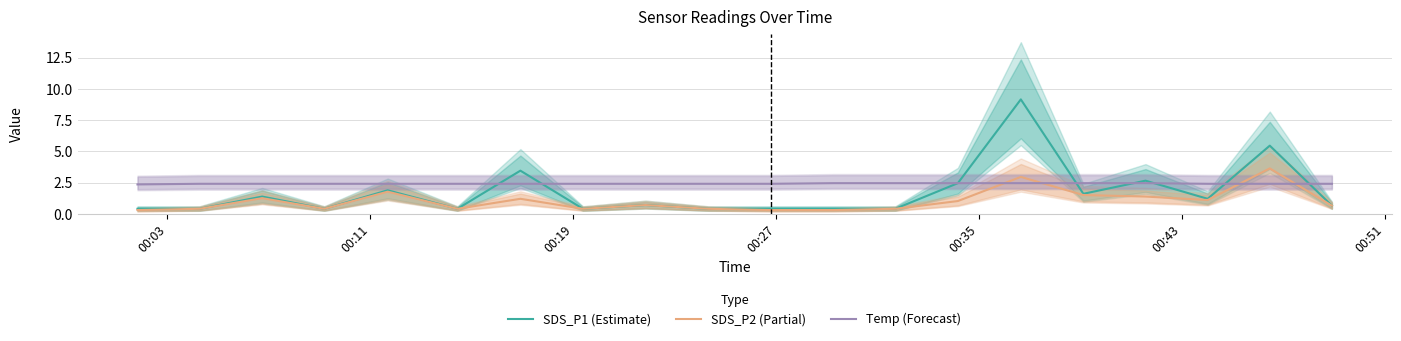

What is the minimum value for Temp (Forecast)?

2.4